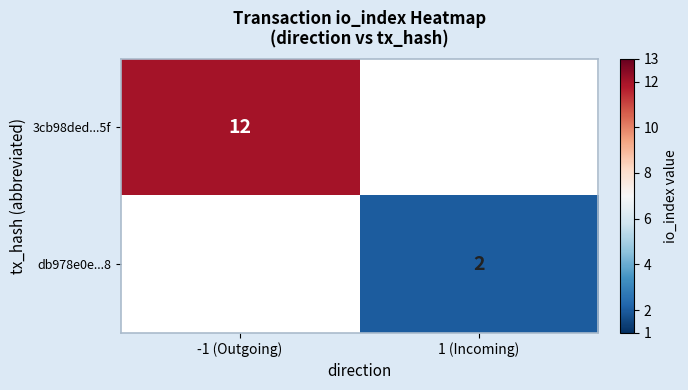

The 3cb98ded...5f series shows 20 at -1 (Outgoing). True or false?

False